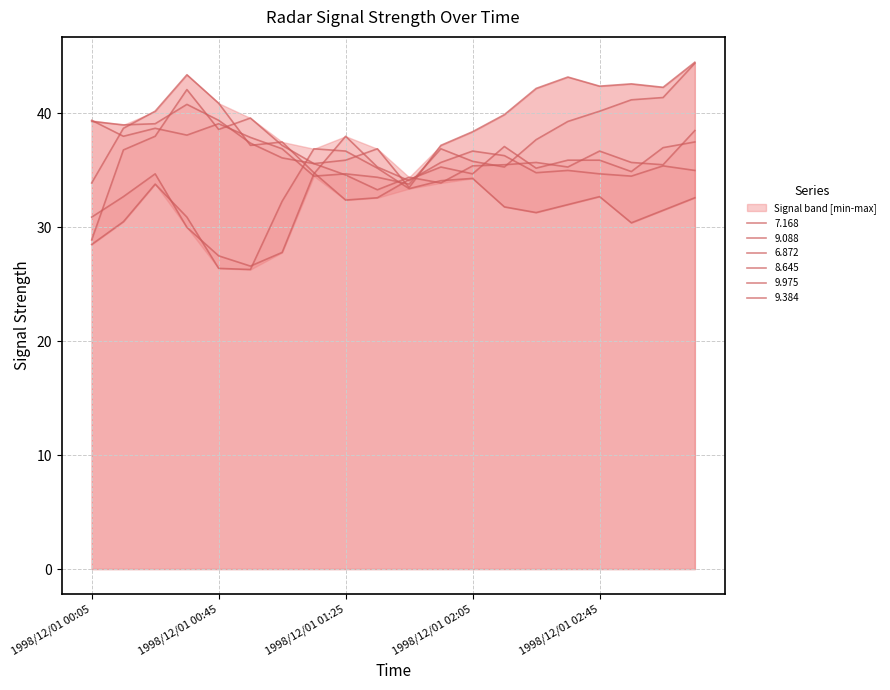

Reading left to right, list all the values displayed in this chart.

7.168: 30.9	32.7	34.7	30.0	27.5	26.6	27.8	34.7	38.0	35.3	34.1	35.7	36.7	36.3	34.8	35.0	34.7	34.5	35.4	35.0
9.088: 33.9	38.7	40.2	43.4	40.9	37.2	37.5	34.8	32.4	32.6	34.2	35.3	34.7	37.1	35.2	35.9	35.9	34.9	37.0	37.5
6.872: 28.5	30.5	33.8	30.9	26.4	26.3	32.3	36.9	36.7	35.2	33.4	34.1	34.3	31.8	31.3	32.0	32.7	30.4	31.5	32.6
8.645: 28.9	36.8	38.0	42.1	38.6	39.6	37.2	35.6	34.6	33.3	34.4	33.9	35.4	35.5	35.7	35.3	36.7	35.7	35.5	38.5
9.975: 39.3	39.0	39.1	40.8	39.4	37.4	36.1	35.6	35.9	36.9	33.5	37.2	38.4	39.9	42.2	43.2	42.4	42.6	42.3	44.5
9.384: 39.4	38.0	38.7	38.1	39.1	37.9	36.9	34.5	34.7	34.4	33.8	36.9	35.8	35.3	37.7	39.3	40.2	41.2	41.4	44.4